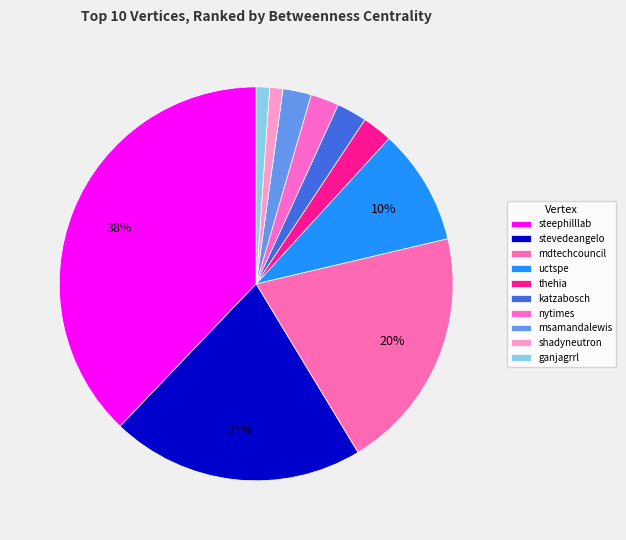

How many slices are in this pie chart?

10